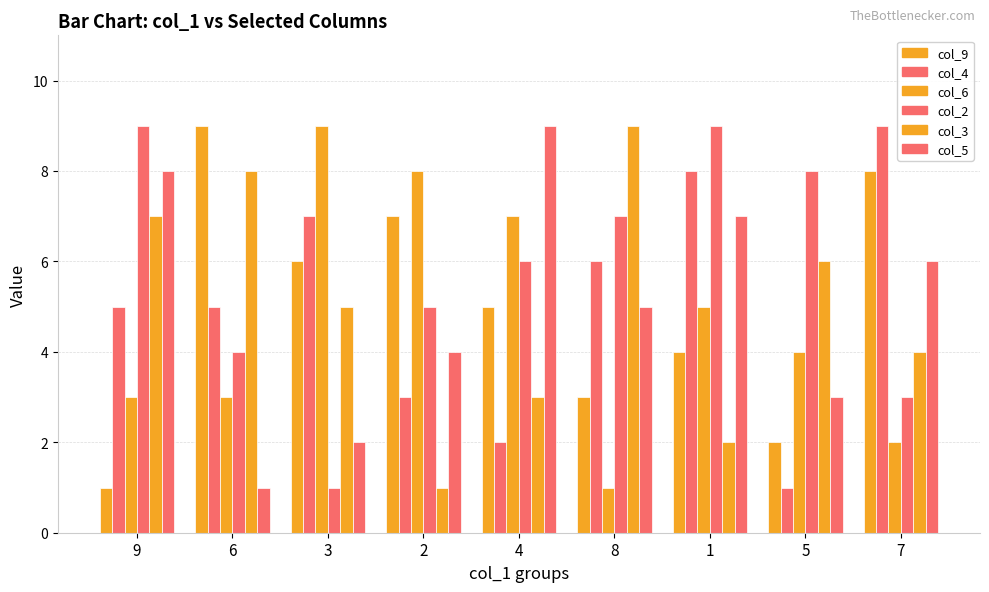

Count the number of data series in this chart.

6